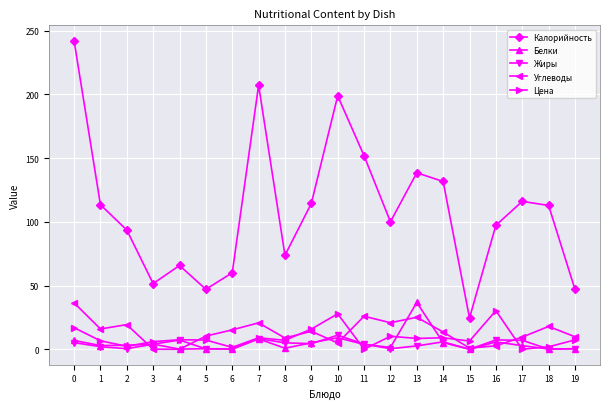

Which series changed the most between 8 and 19?

Калорийность